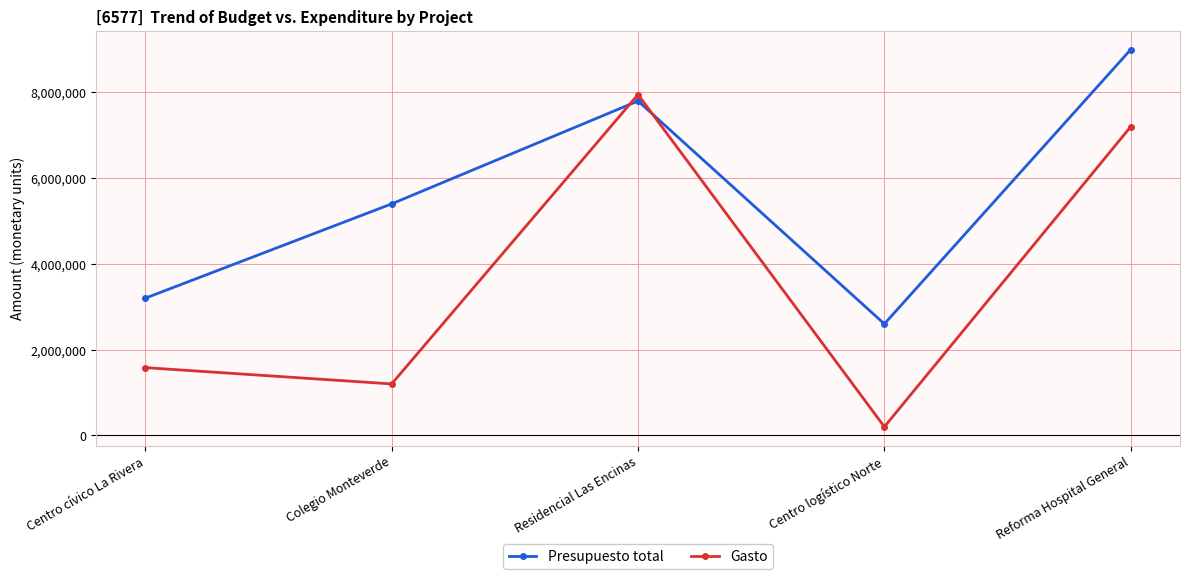

List the series in order of their peak value, lowest first.

Gasto, Presupuesto total